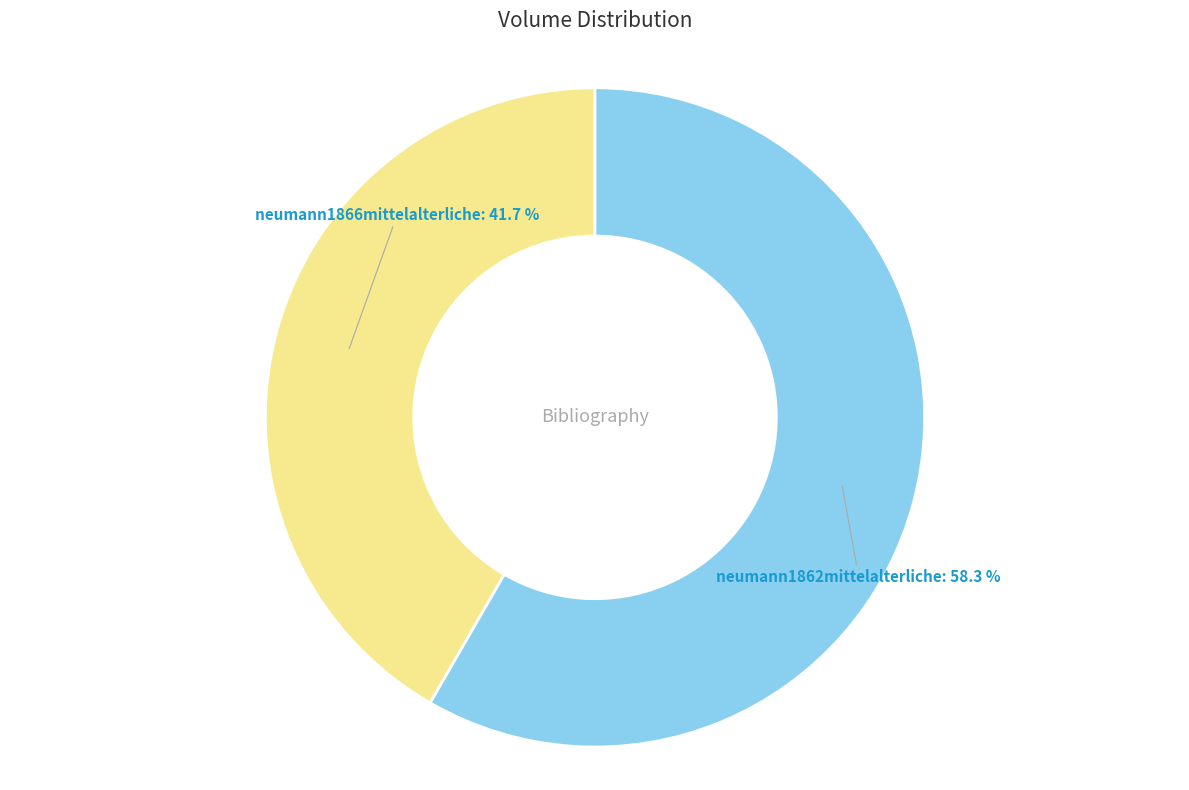

What percentage is the neumann1866mittelalterliche slice, to the nearest percent?

42%